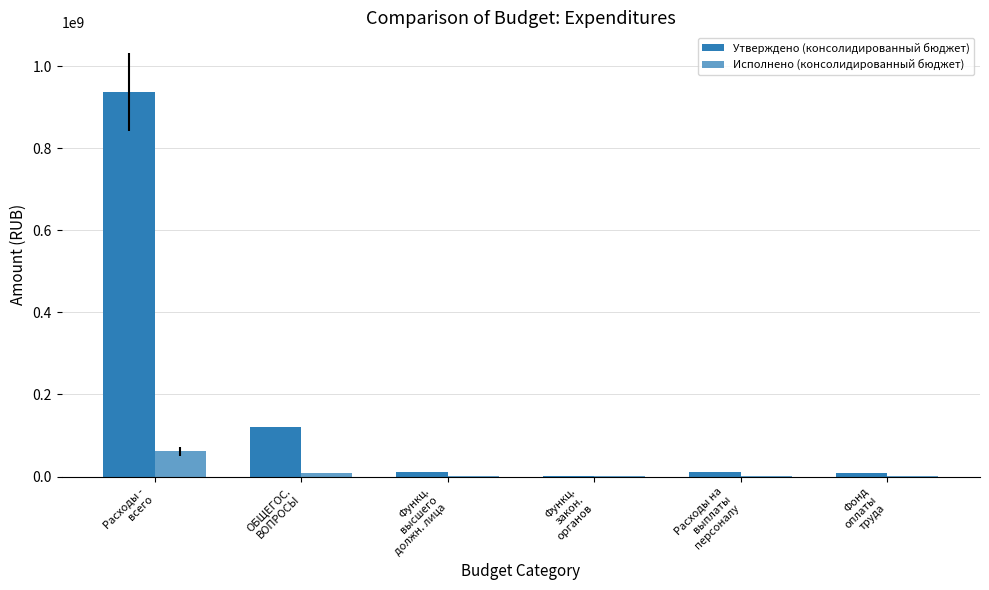

What is the sum of all Утверждено (консолидированный бюджет) values?

1086422322.6